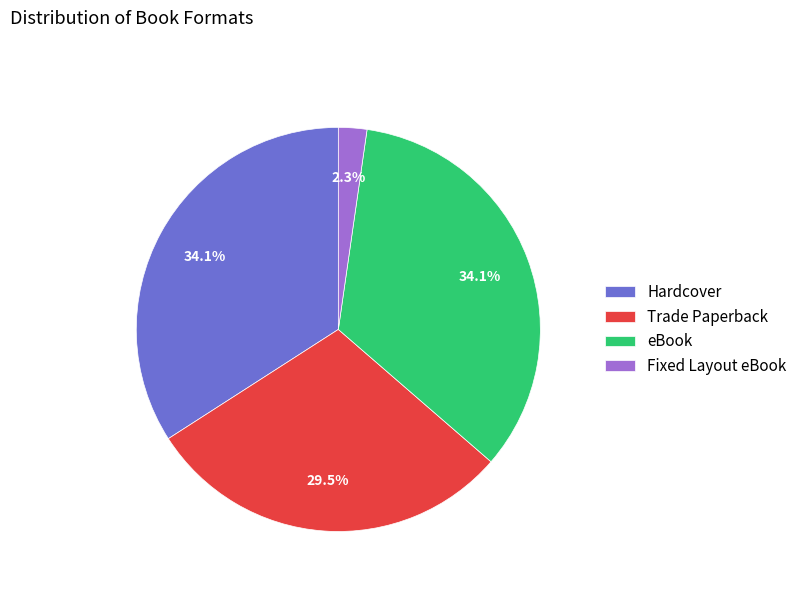

To the nearest percent, what is the combined percentage of eBook and Fixed Layout eBook?

36%